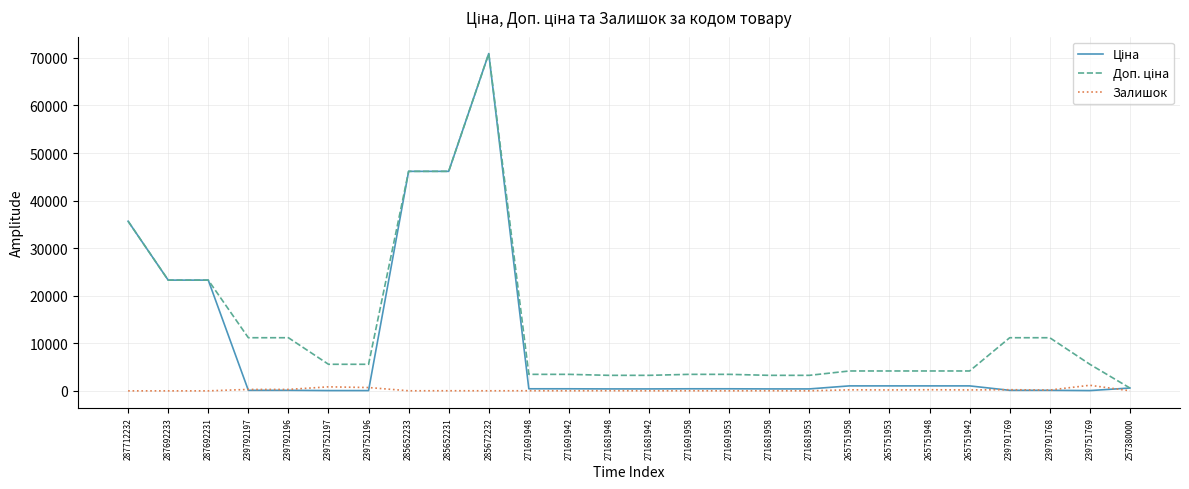

The Залишок series shows 244.0 at 239791769. True or false?

True